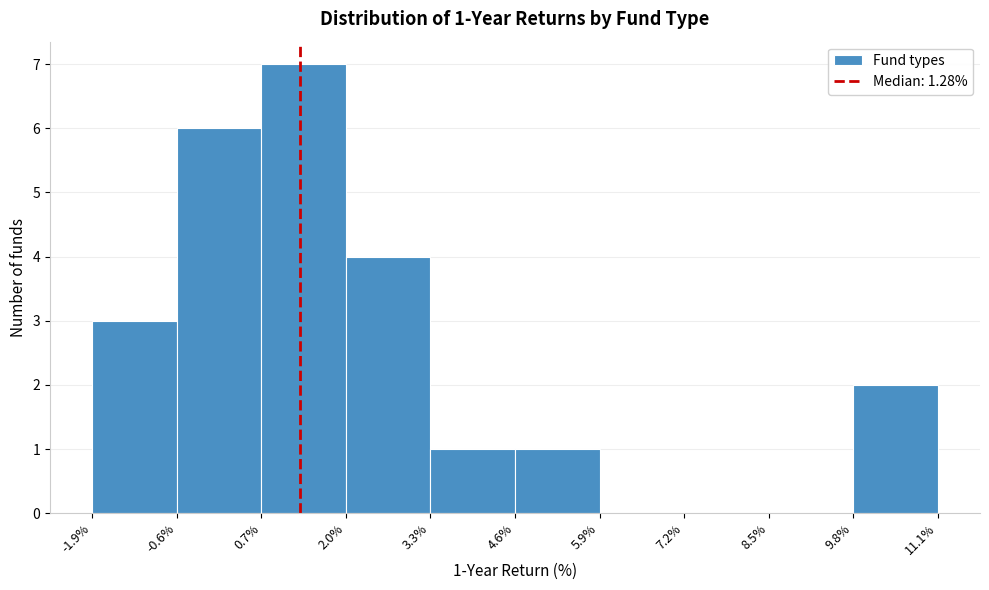

Which range on the x-axis has the tallest bar?

0.7% to 2.0%